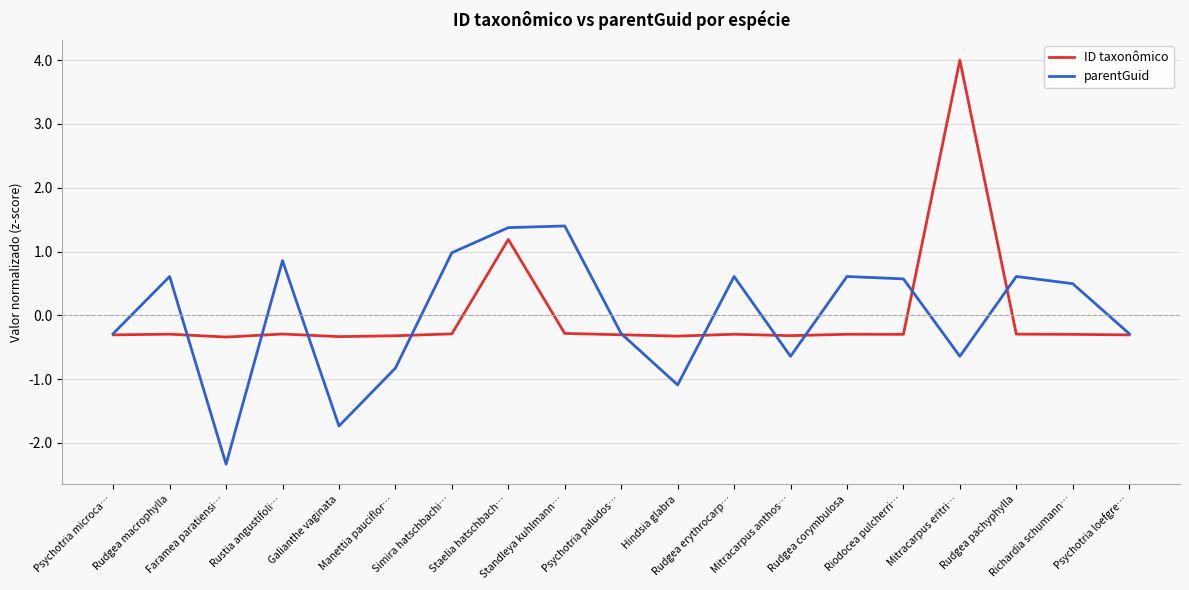

How many negative values does the parentGuid series have?

9